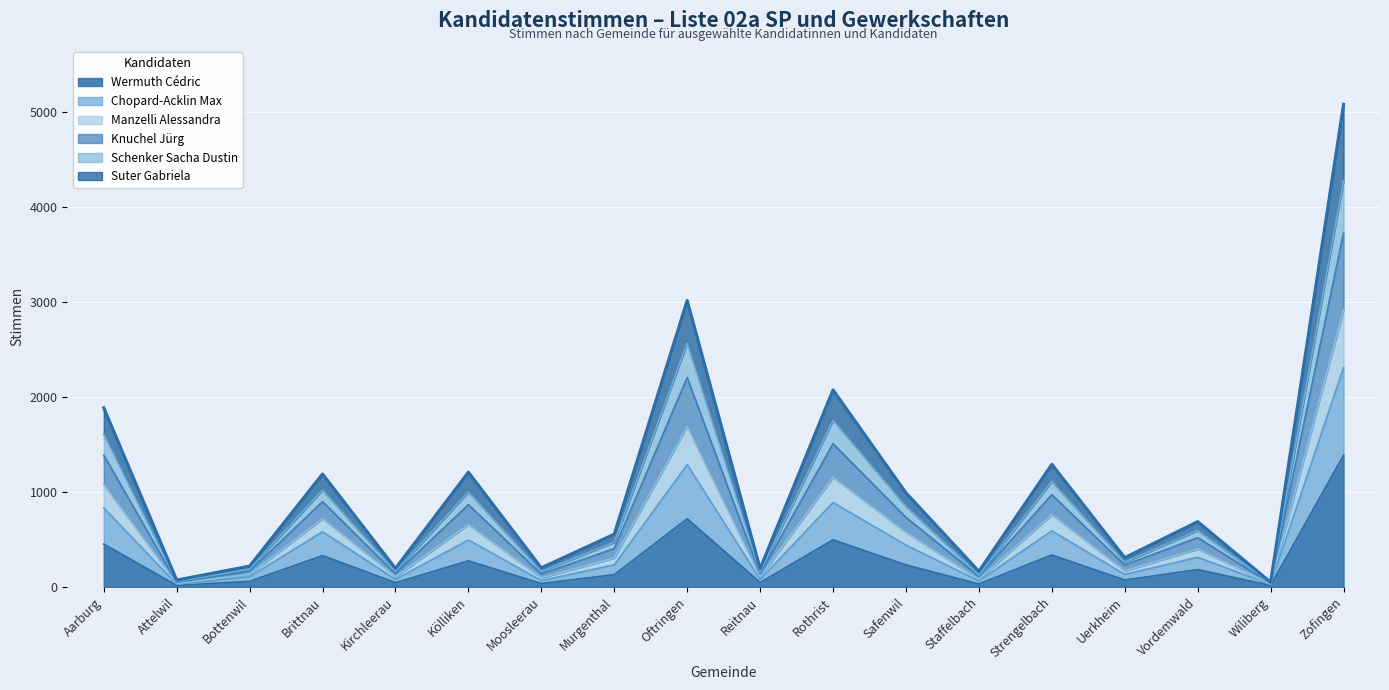

At which category is the sum across all series the highest?

Zofingen